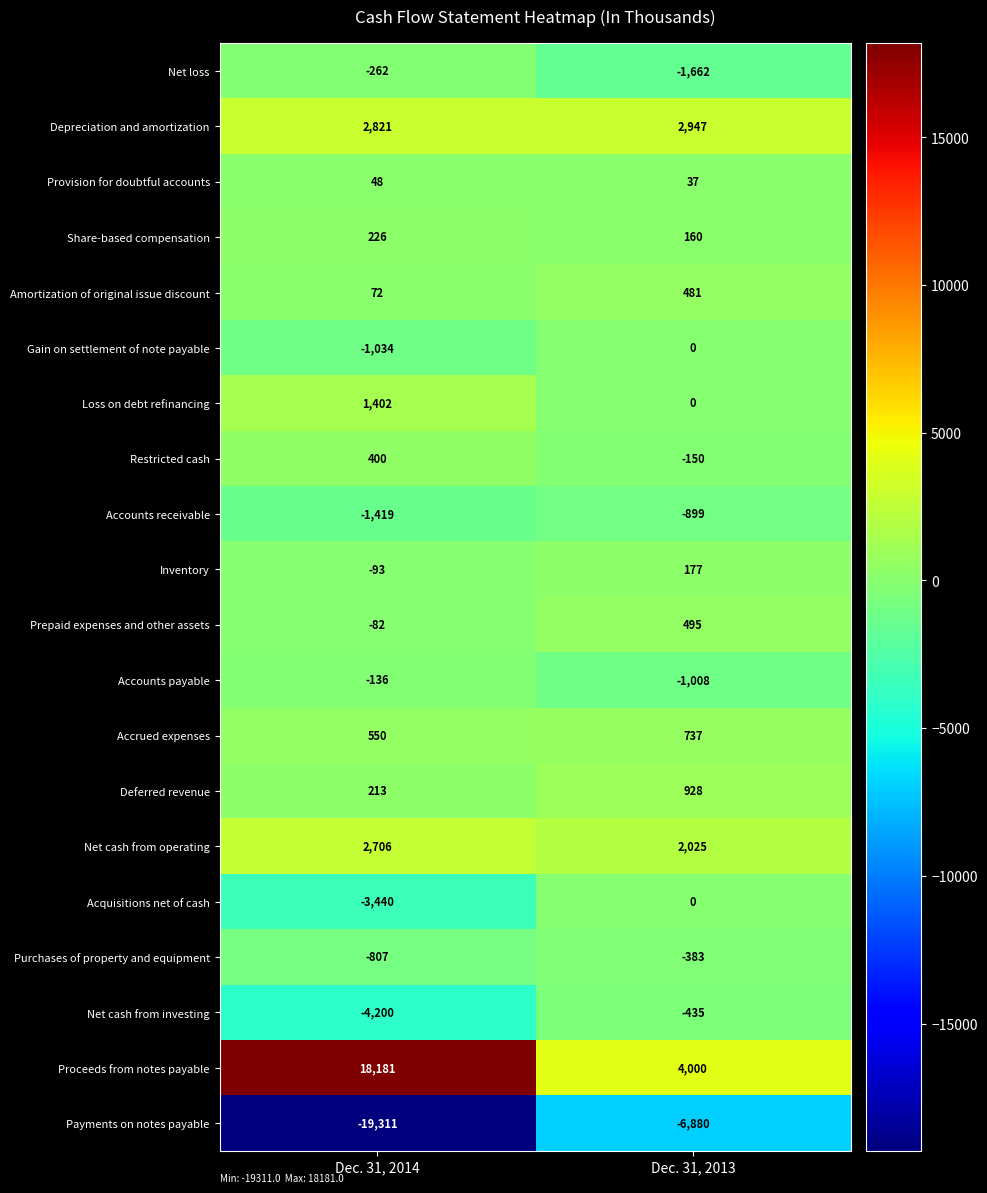

At which label is Purchases of property and equipment closest to -595?

Dec. 31, 2014